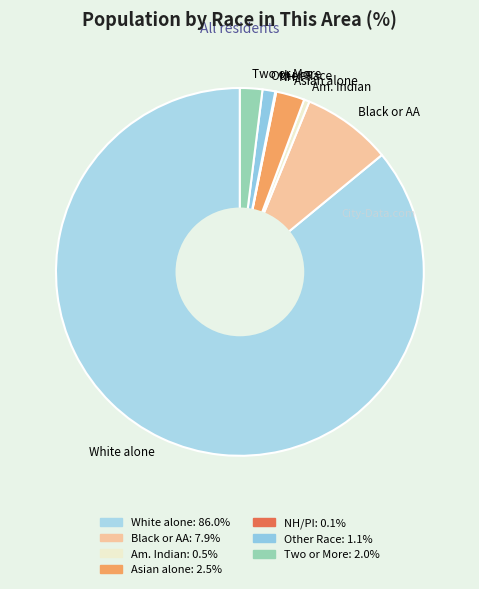

Is the sum of Other Race and Two or More greater than half?

No